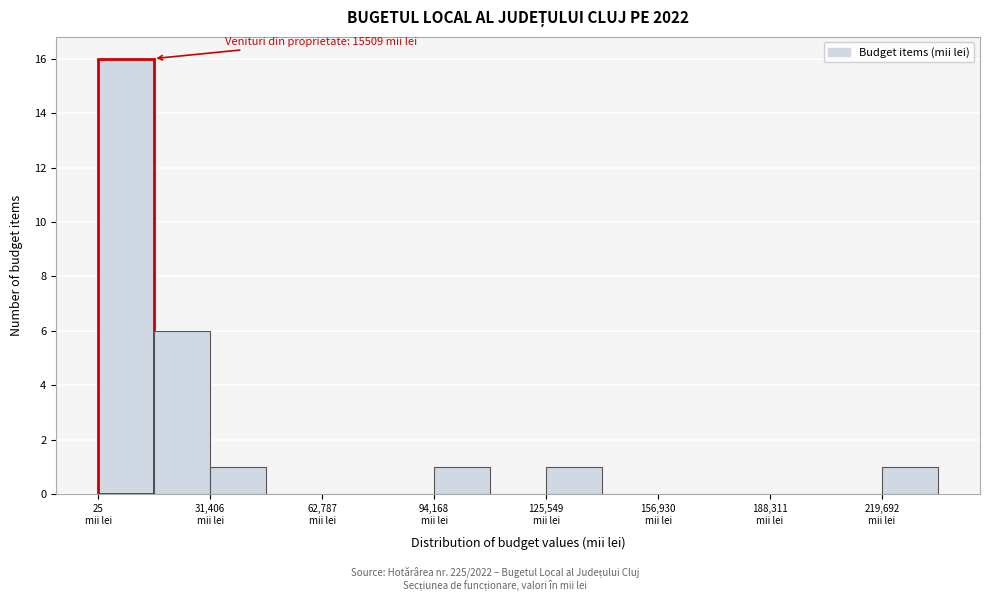

Around what value on the x-axis is the tallest bar? Give the approximate position of its centre, as read against the axis.

10000